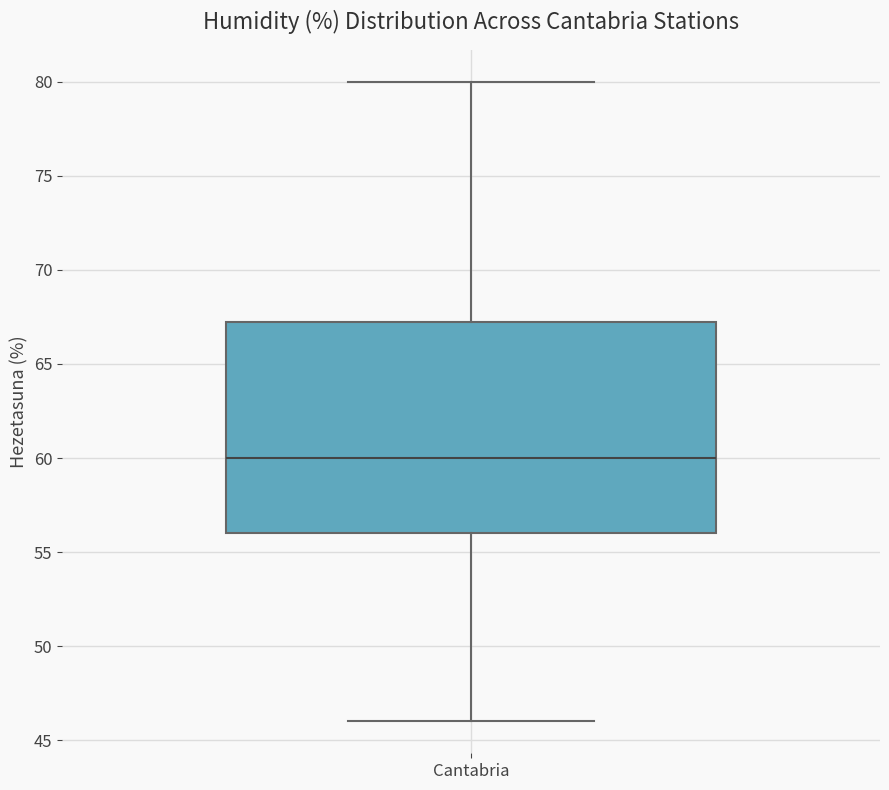

Where is the upper edge of the box for Cantabria on the y-axis? The values are not printed on the chart, so give them approximately, as read against the axis.

67.5